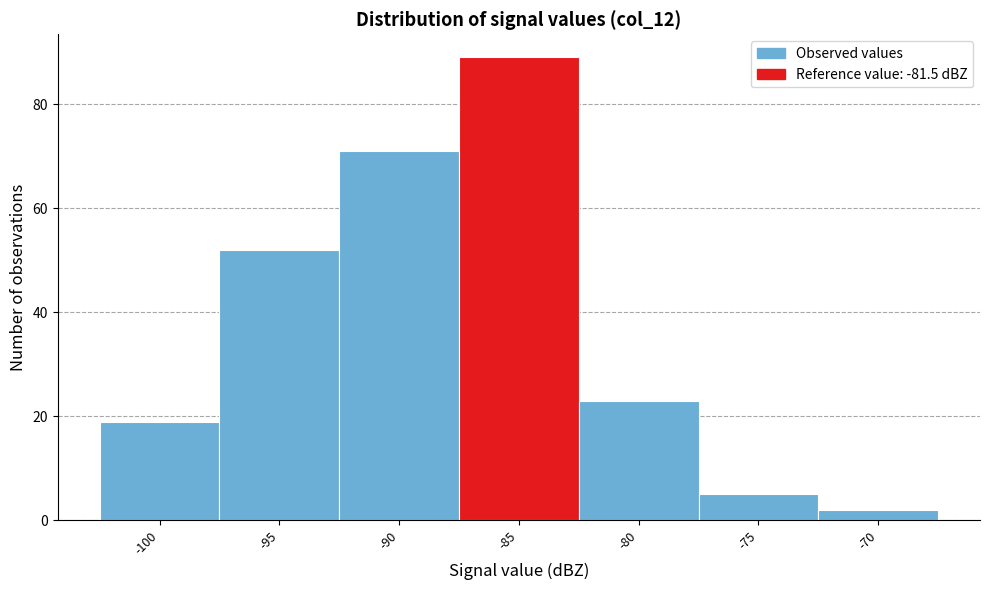

Reading left to right, what are all the values shown in this chart?

19	52	71	89	23	5	2